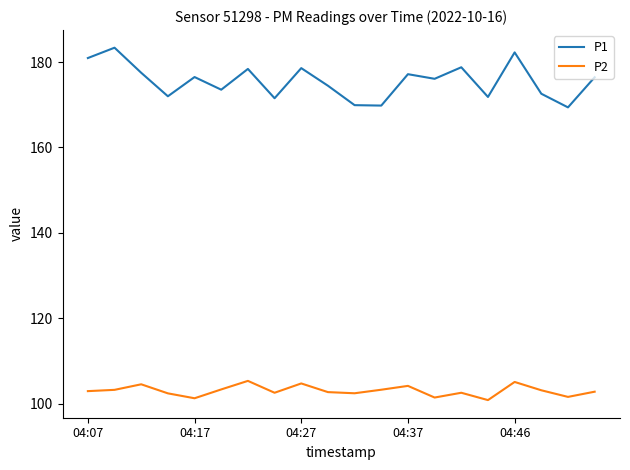

Which series has the widest spread of values?

P1